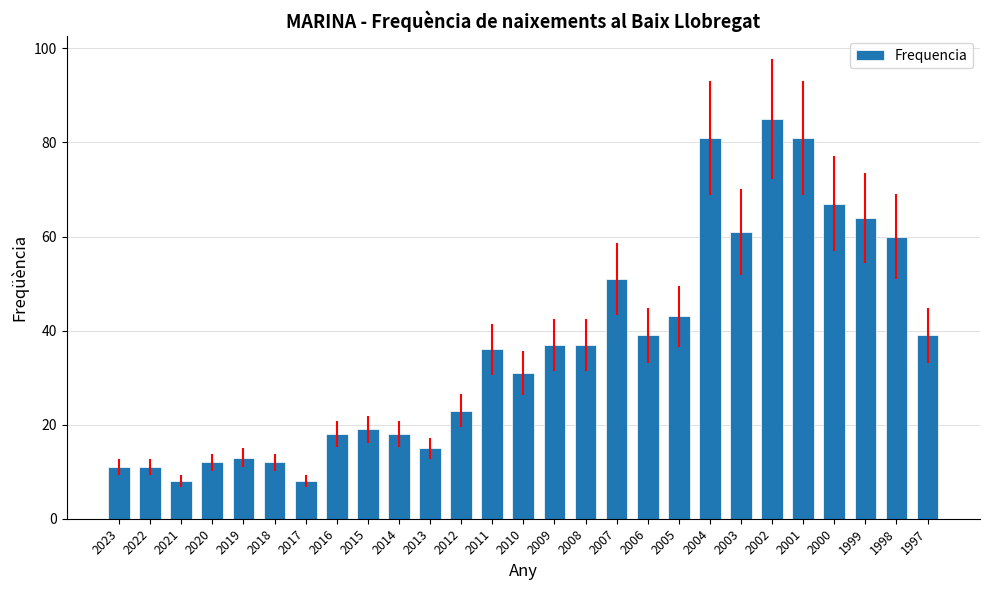

Does the chart contain stacked bars?

No